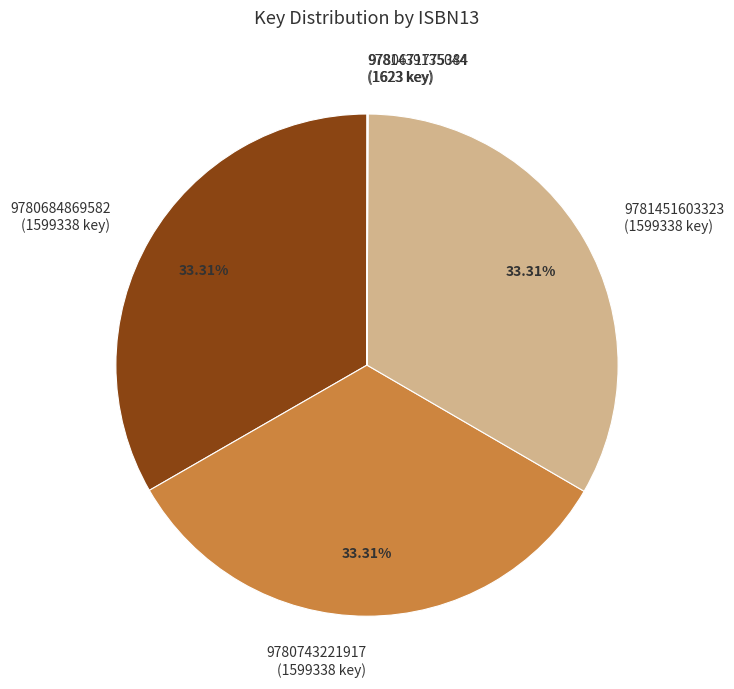

What percentage is NOT represented by 9780743221917?

66.7%